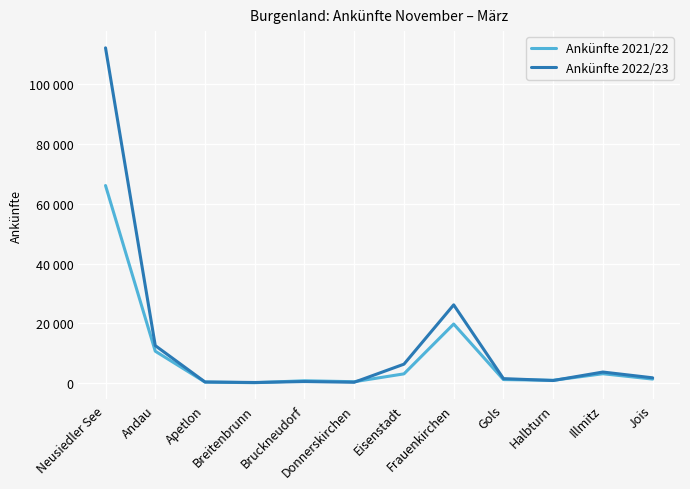

True or false: Ankünfte 2021/22 has a value of 19778 at Frauenkirchen.

True